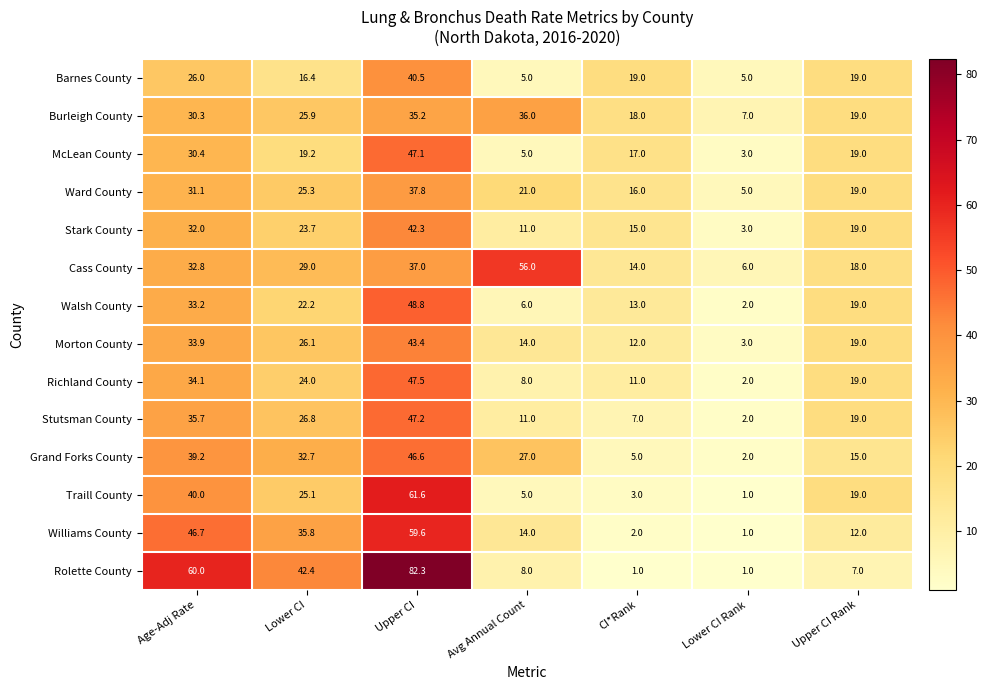

Which series has the largest total across all categories?

Rolette County